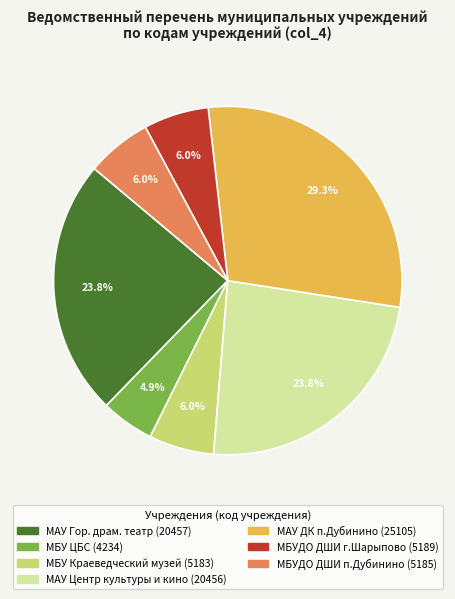

Does any single category account for the majority?

No